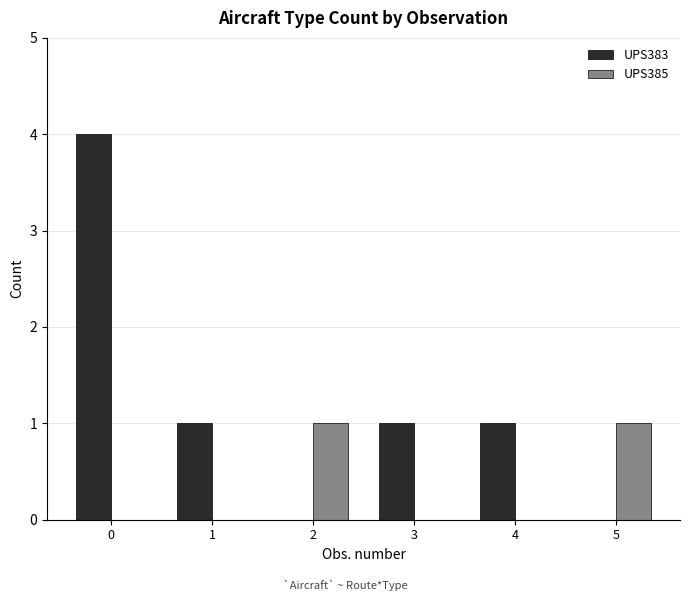

What is the average value of the UPS383 series?

1